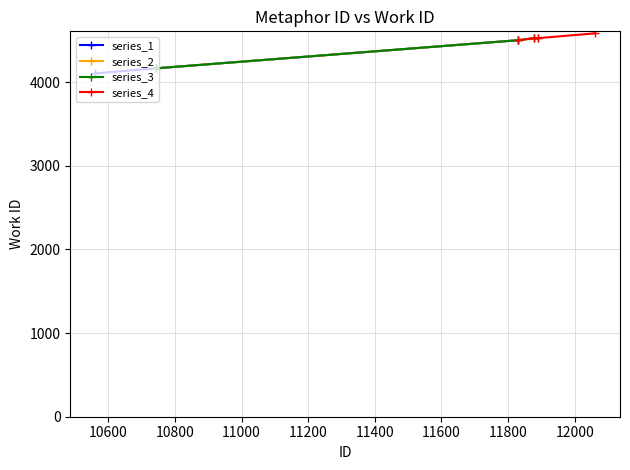

True or false: series_1 has more than 1 points higher than both neighbors.

False